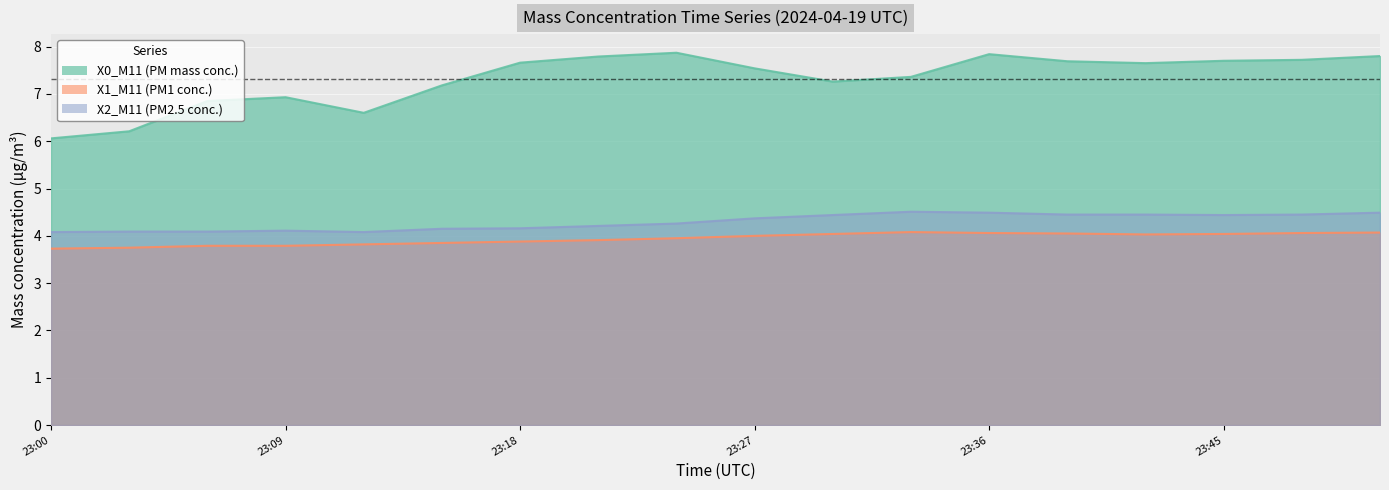

Which series has the largest total across all categories?

X0_M11 (PM mass conc.)